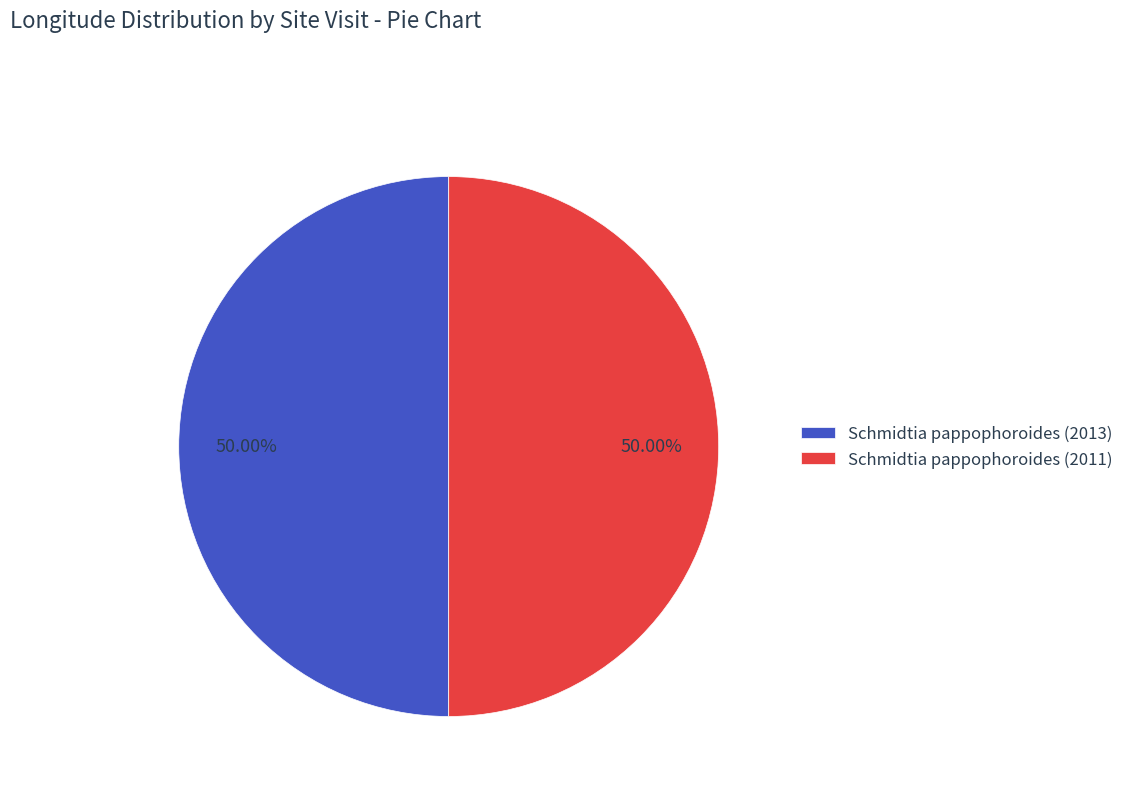

How many slices are in this pie chart?

2